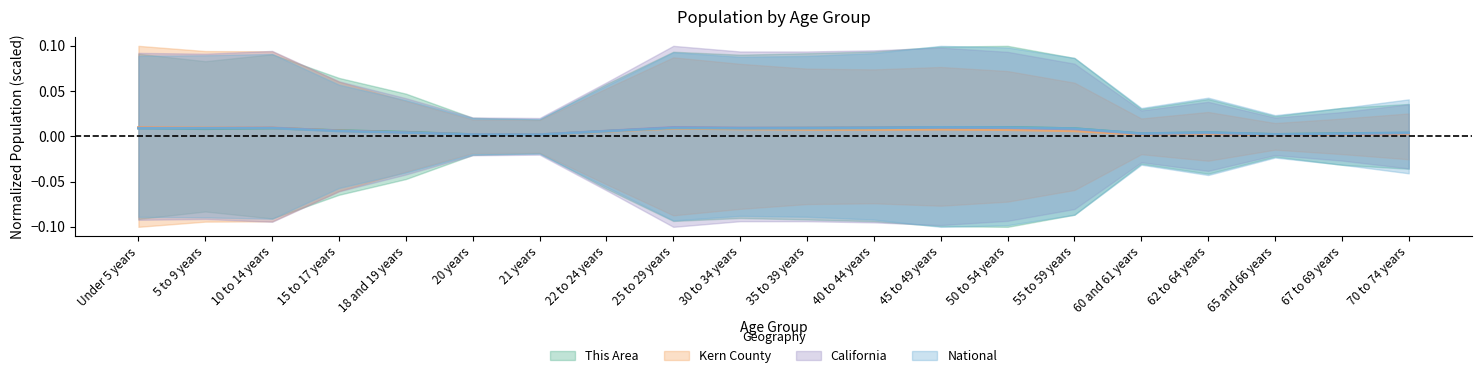

What is the sum of all National values?

0.1